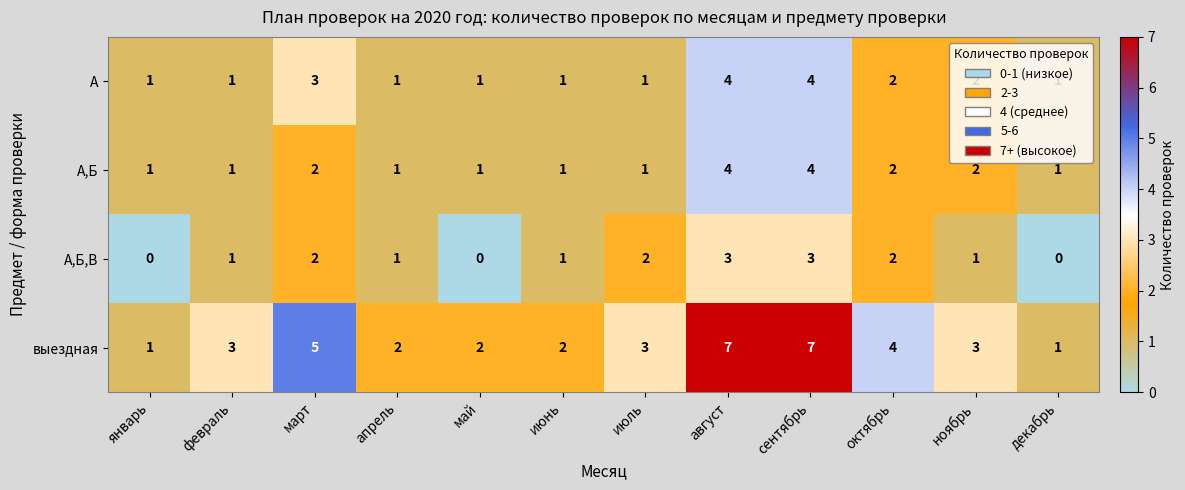

What is the total value across all series at май?

4